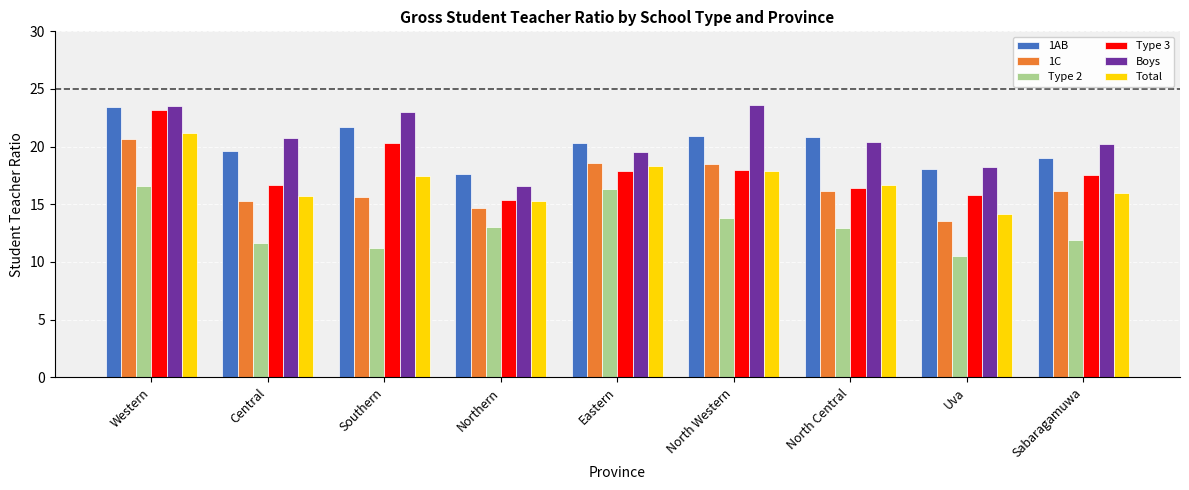

What is the minimum value for Boys?

16.6